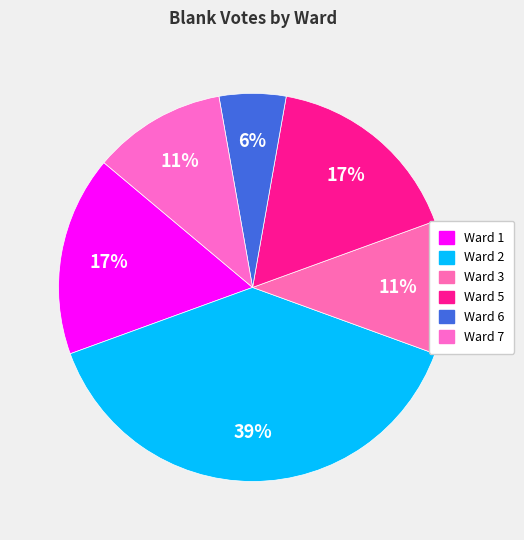

To the nearest percent, what portion does Ward 7 represent?

11%